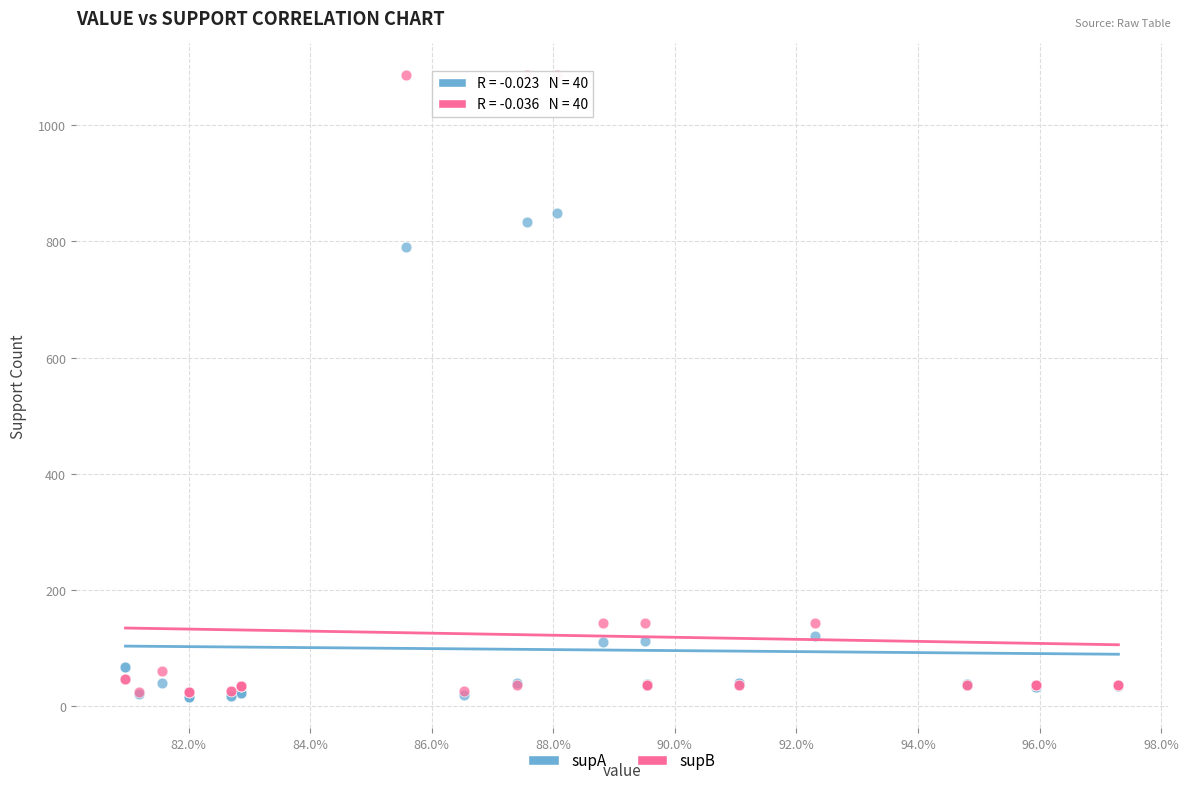

Which series has the largest Y range (max minus min)?

supB